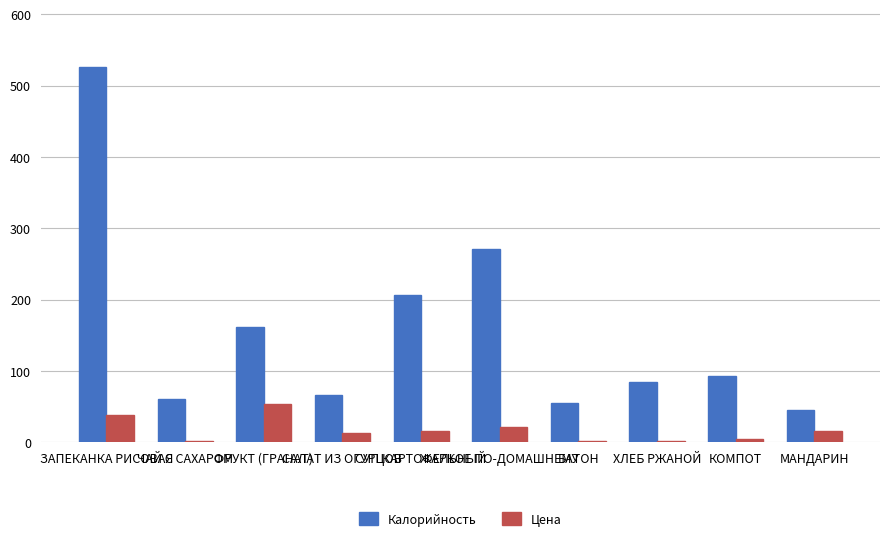

Count the number of categories in the chart.

10